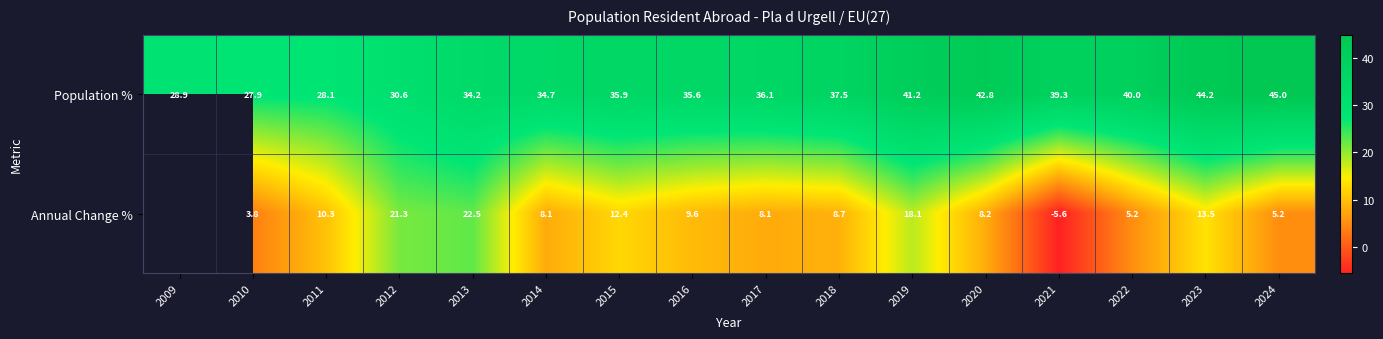

How many values in the Population % series exceed 36?

8